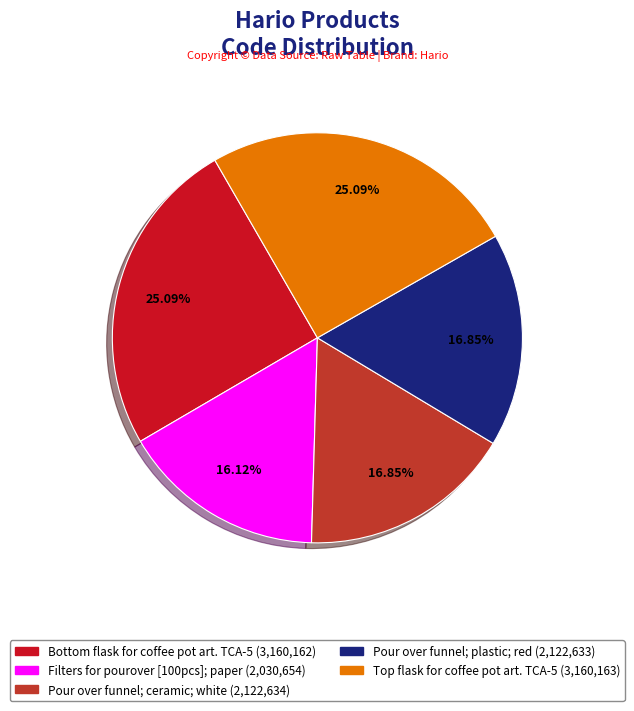

What is the ratio of the value at Filters for pourover [100pcs]; paper to the value at Pour over funnel; ceramic; white?

1.0